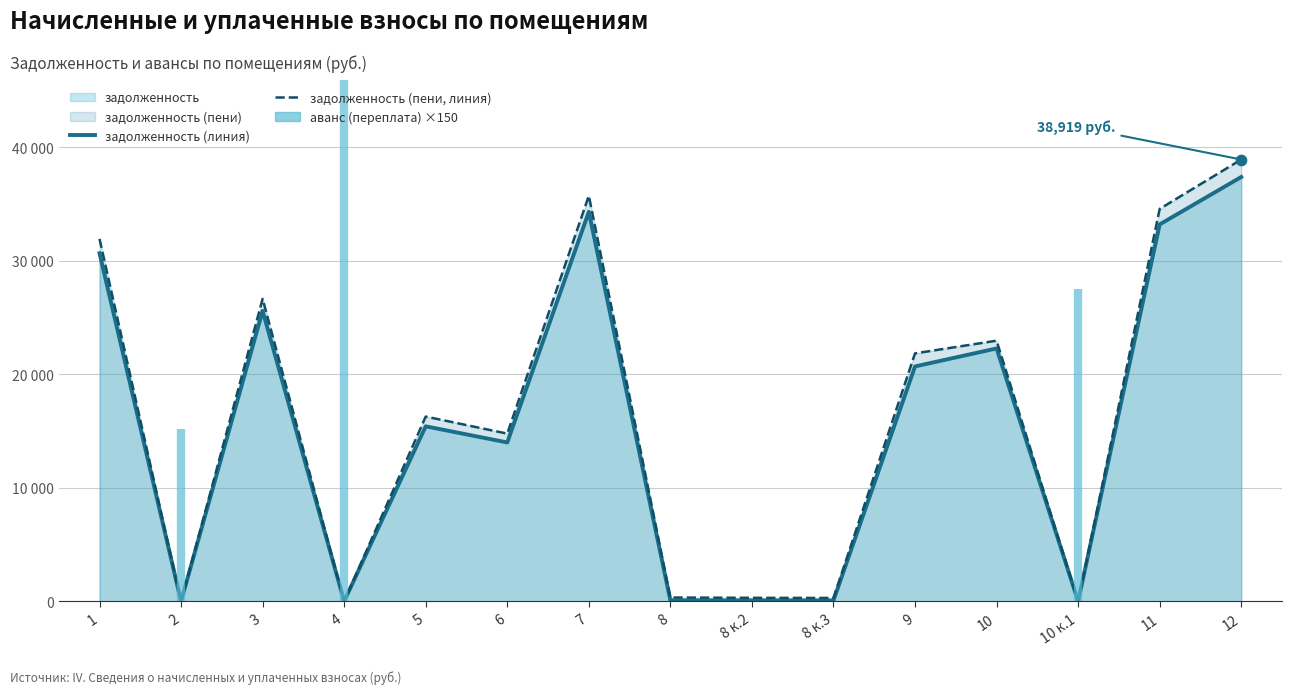

Which series has the largest total across all categories?

задолженность (пени, линия)